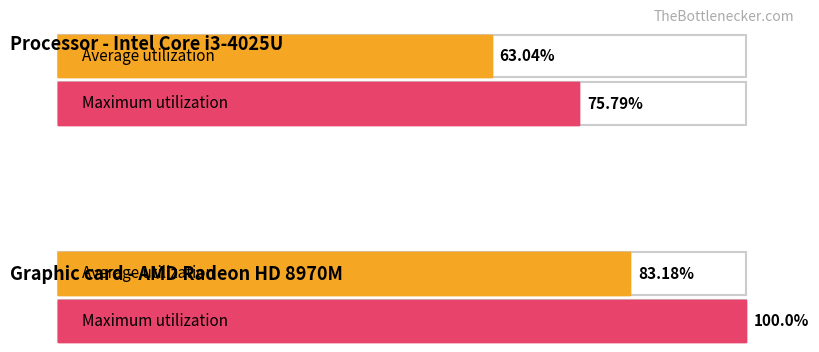

Is it true that Average utilization equals 7.9 at 21?

False